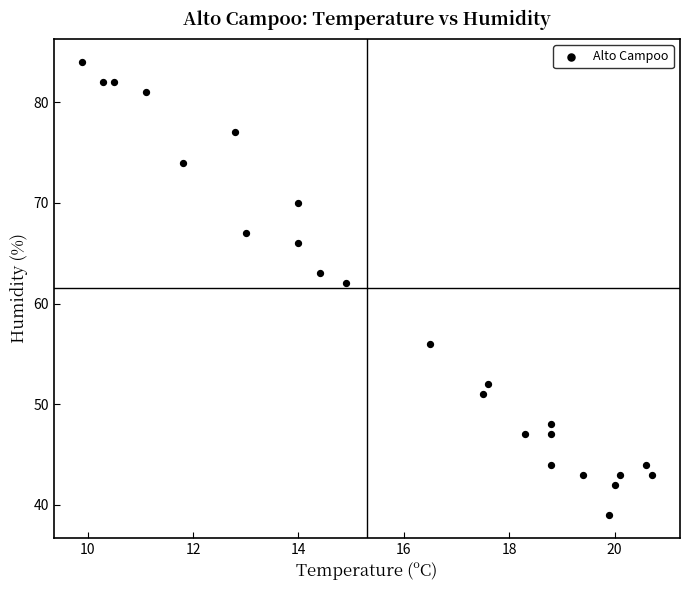

What is the range of Y values (max minus min)?

45